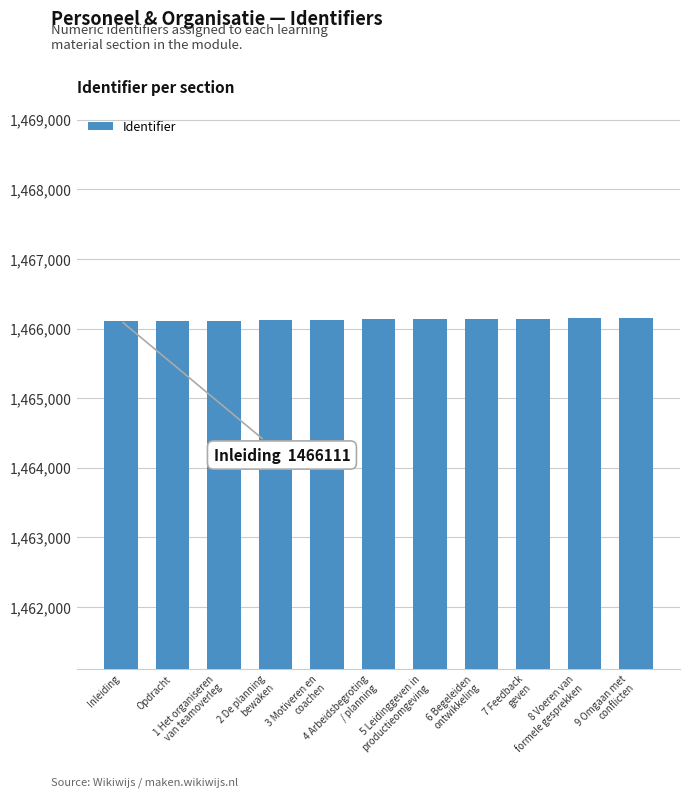

How many values are below 1466133?

5